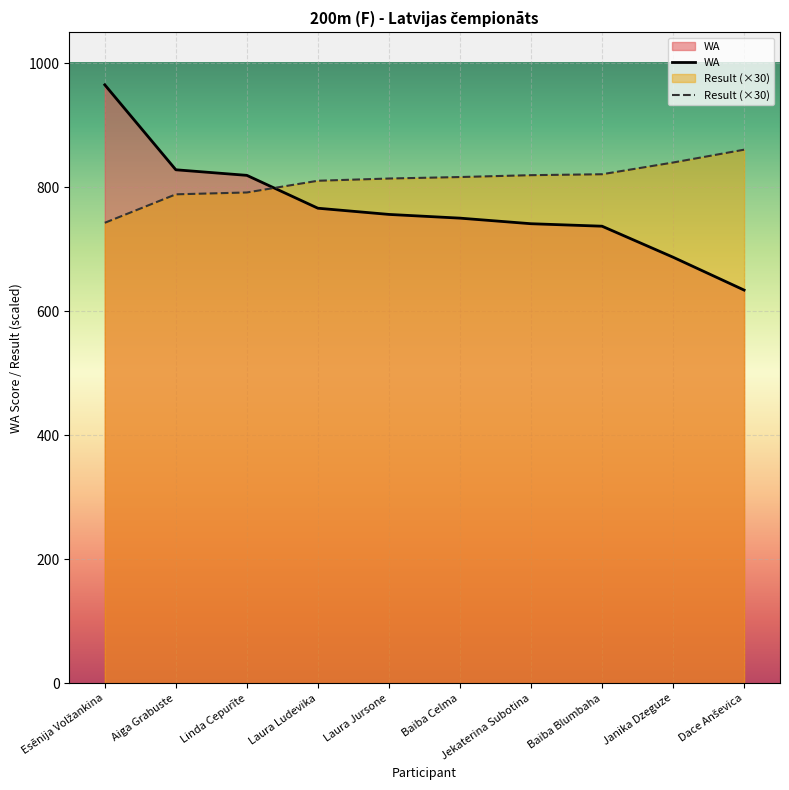

Reading left to right, what are all the values shown in this chart?

Result: Esēnija Volžankina=742.5	Aiga Grabuste=788.4	Linda Cepurīte=791.4	Laura Ludevika=810.3	Laura Jursone=813.9	Baiba Celma=816.3	Jekaterina Subotina=819.3	Baiba Blumbaha=820.8	Janika Dzeguze=839.7	Dace Anševica=860.4
WA: Esēnija Volžankina=965.0	Aiga Grabuste=828.0	Linda Cepurīte=819.0	Laura Ludevika=766.0	Laura Jursone=756.0	Baiba Celma=750.0	Jekaterina Subotina=741.0	Baiba Blumbaha=737.0	Janika Dzeguze=687.0	Dace Anševica=634.0